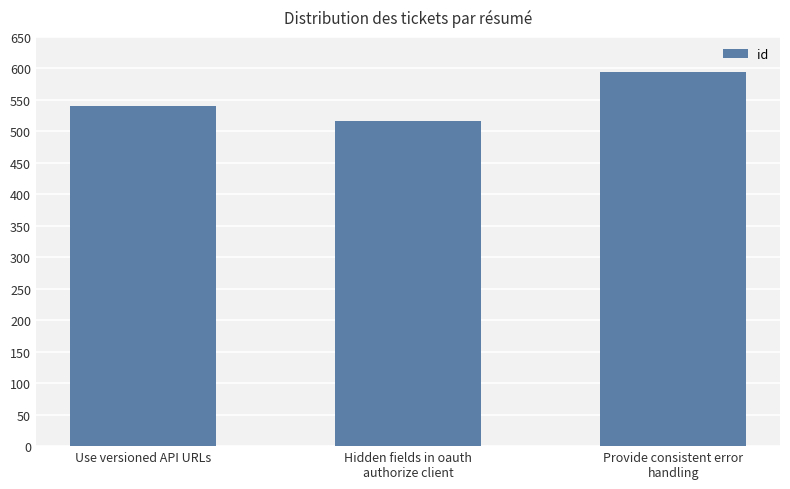

How many distinct data groups are displayed?

1